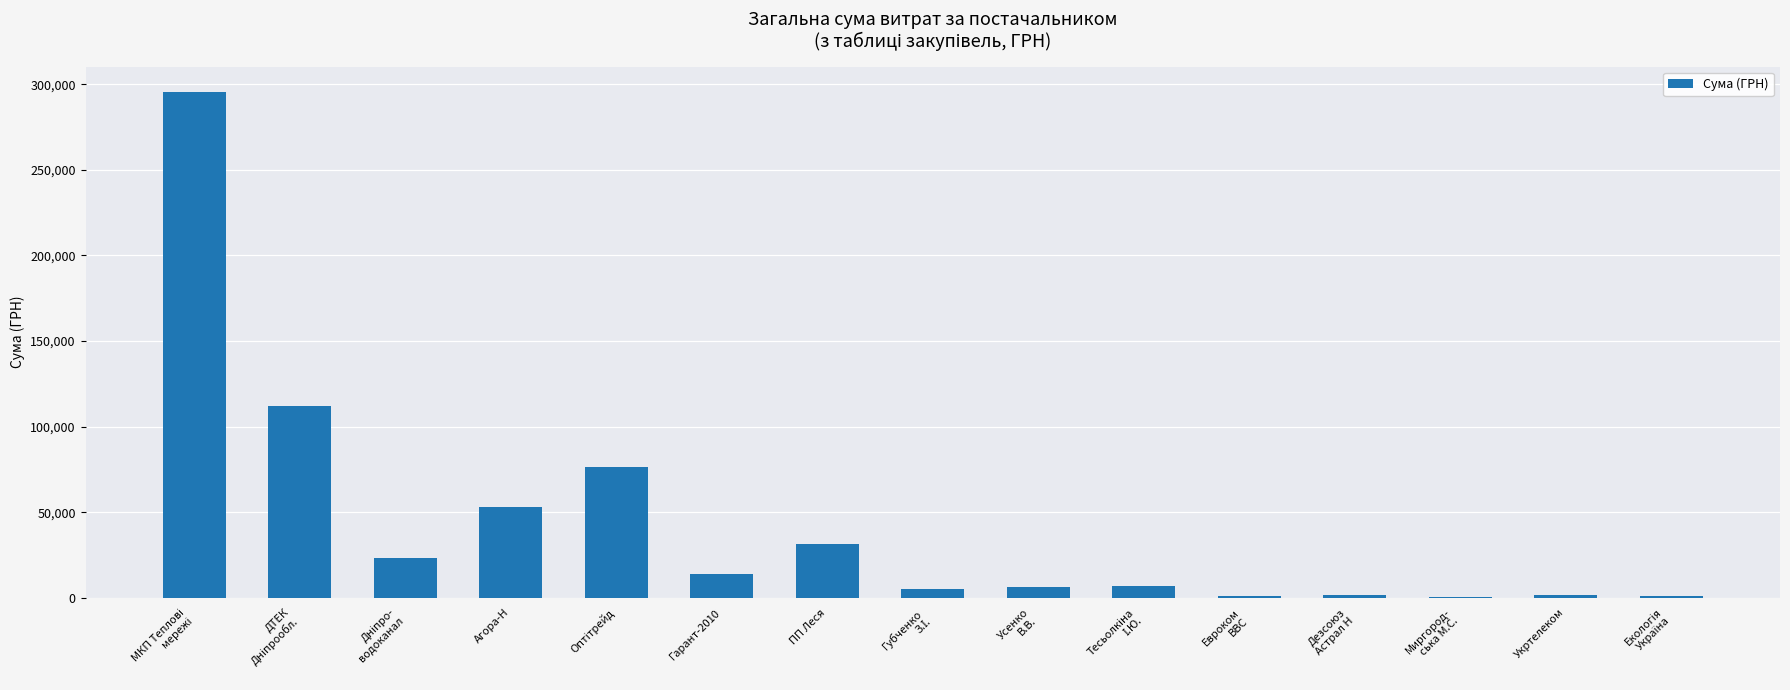

What is the sum of all values?

629200.0